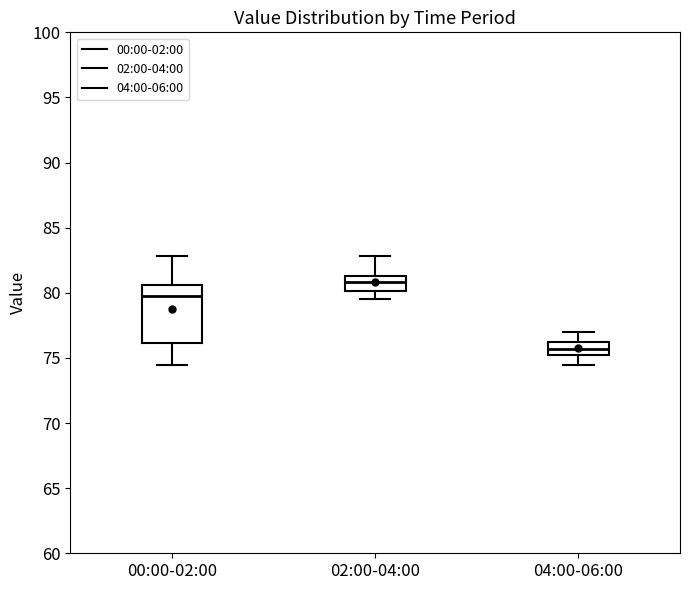

Which box has the highest median line?

02:00-04:00